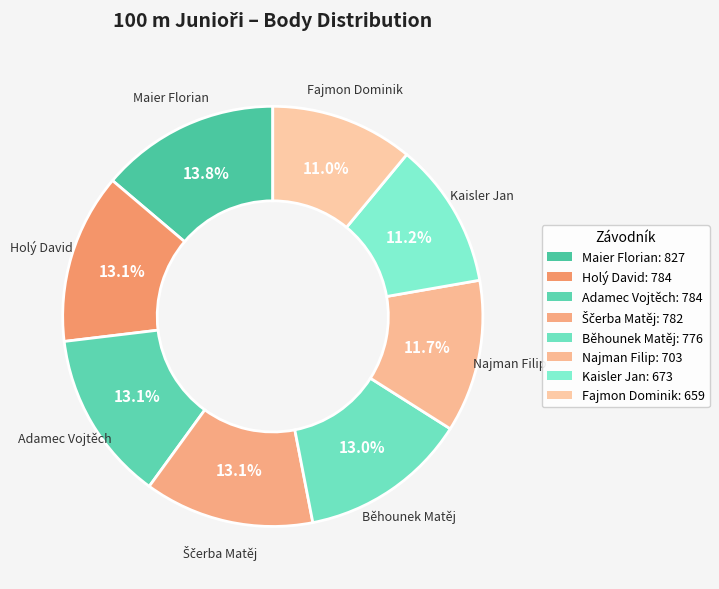

What is the smallest slice in the pie chart?

Fajmon Dominik